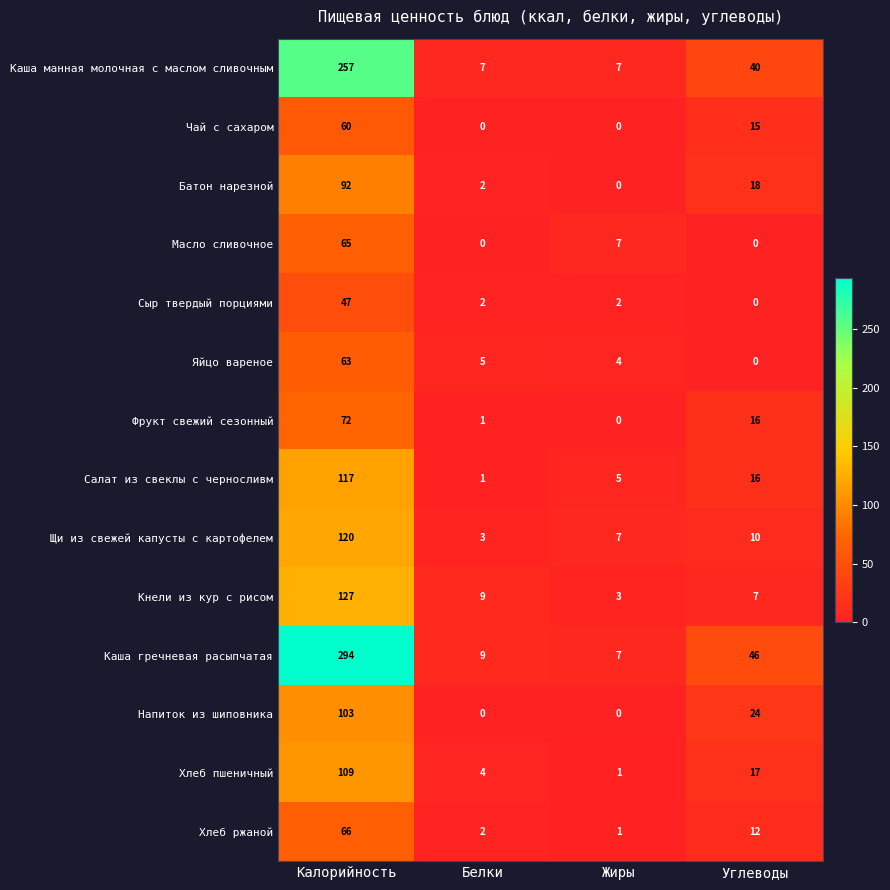

At which label is Каша гречневая расыпчатая closest to 150?

Углеводы